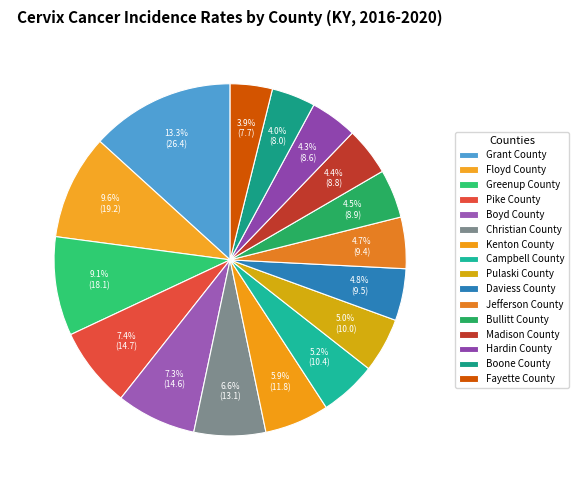

How many segments does this pie chart have?

16